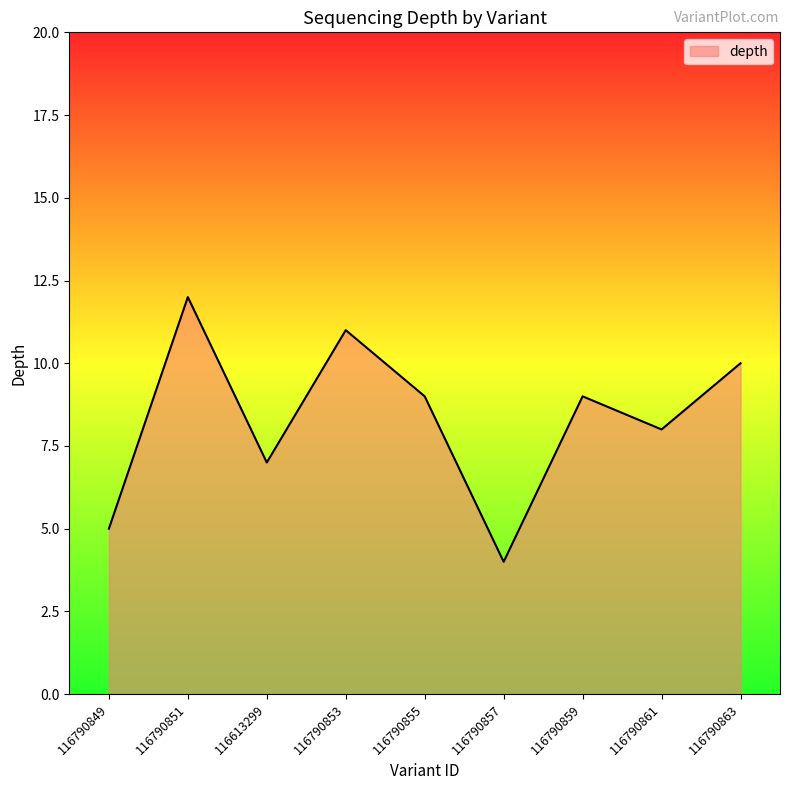

Is it true that the value at 116790851 is 12?

True